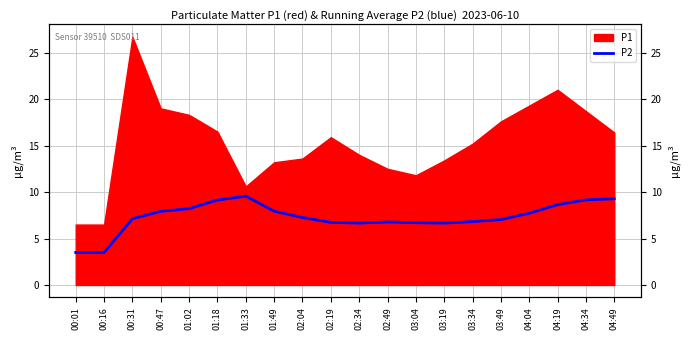

Between 03:34 and 03:19, which is larger?

03:34